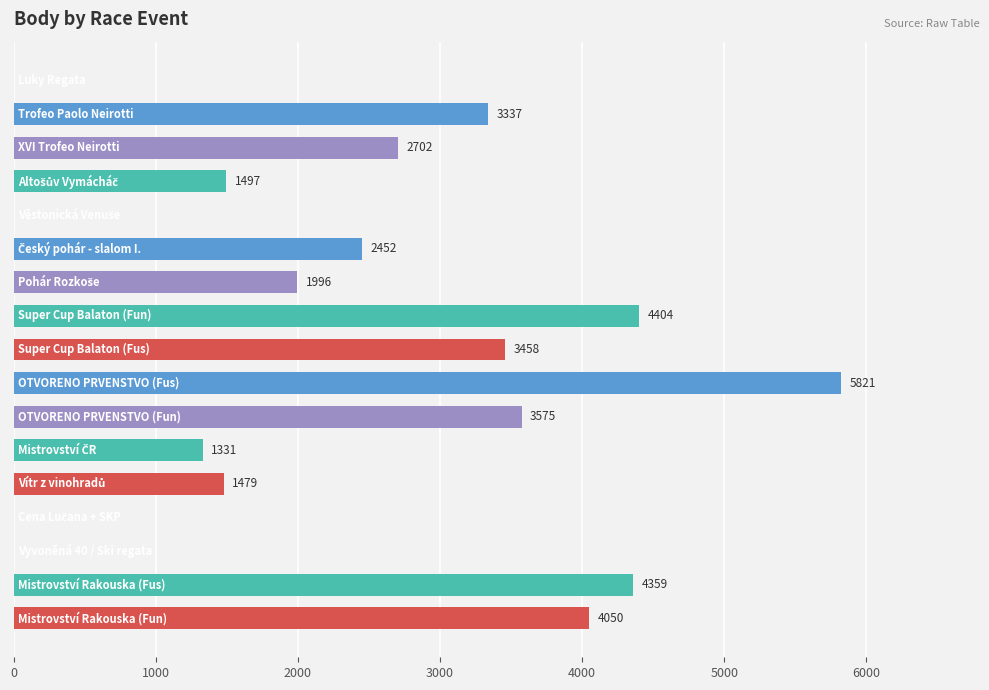

What is the sum of all values?

40461